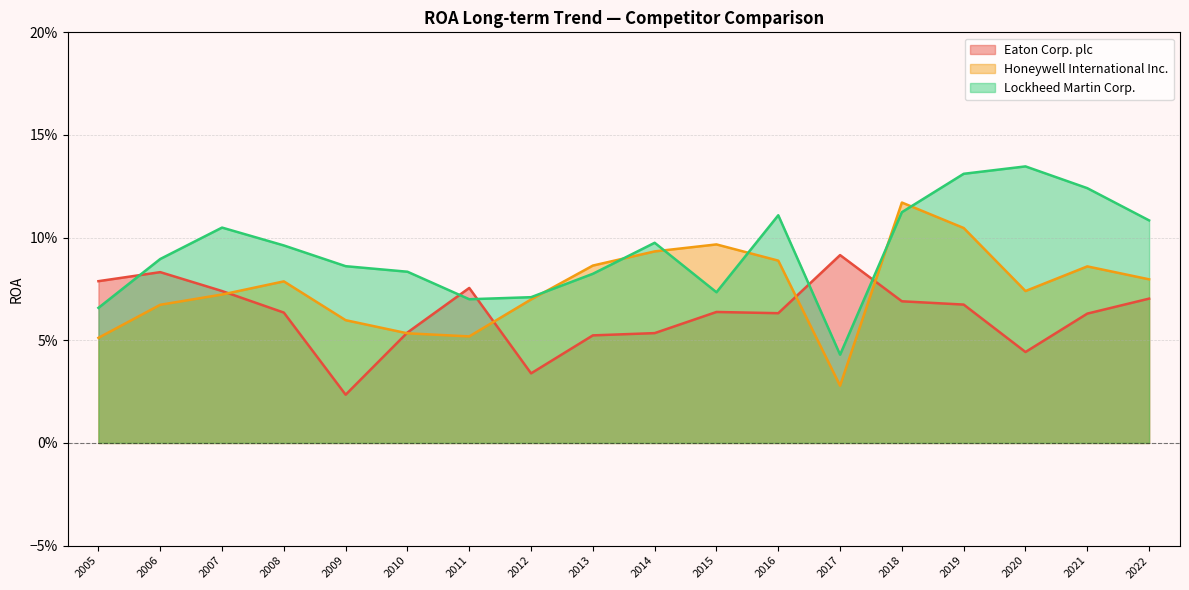

What is the sum of all Eaton Corp. plc values?

1.1